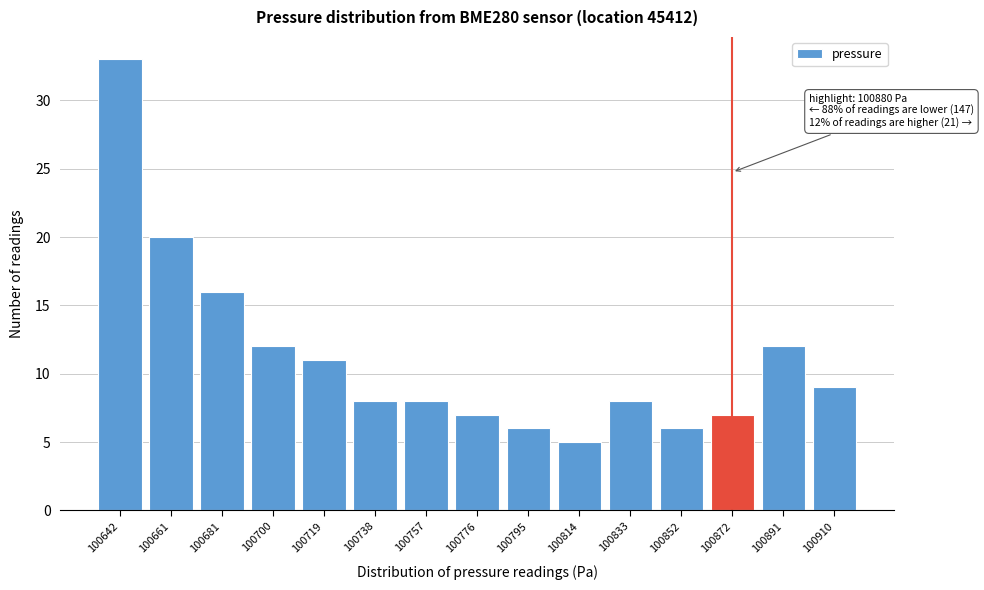

Reading right to left, list all the values displayed in this chart.

100910=9	100891=12	100872=7	100852=6	100833=8	100814=5	100795=6	100776=7	100757=8	100738=8	100719=11	100700=12	100681=16	100661=20	100642=33